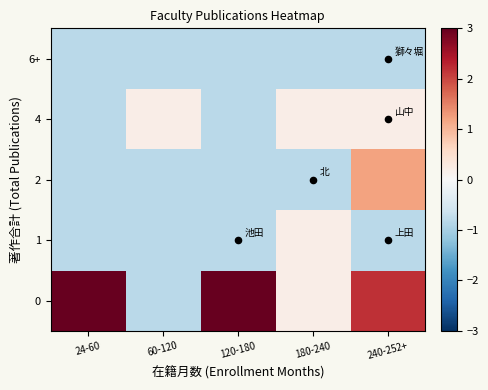

Between 60-120 and 240-252+, which is larger?

240-252+